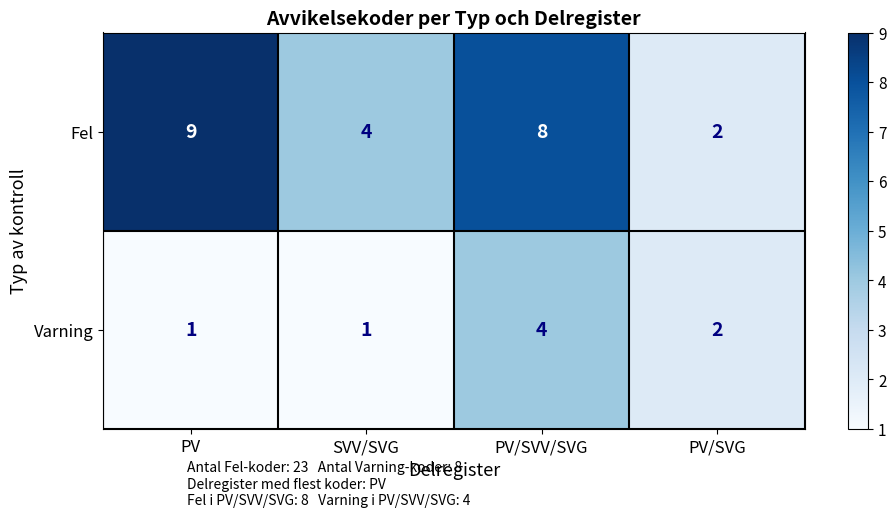

What is the average value of the Fel series?

6